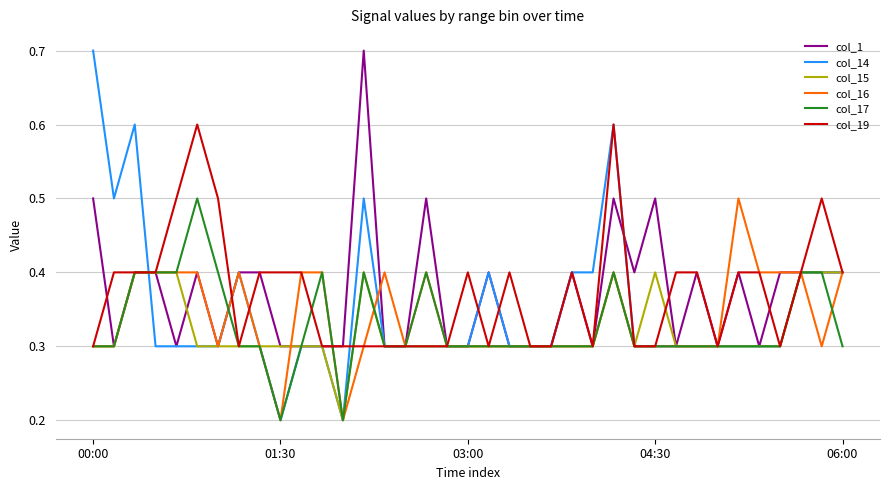

At how many categories does at least one series exceed 0?

37